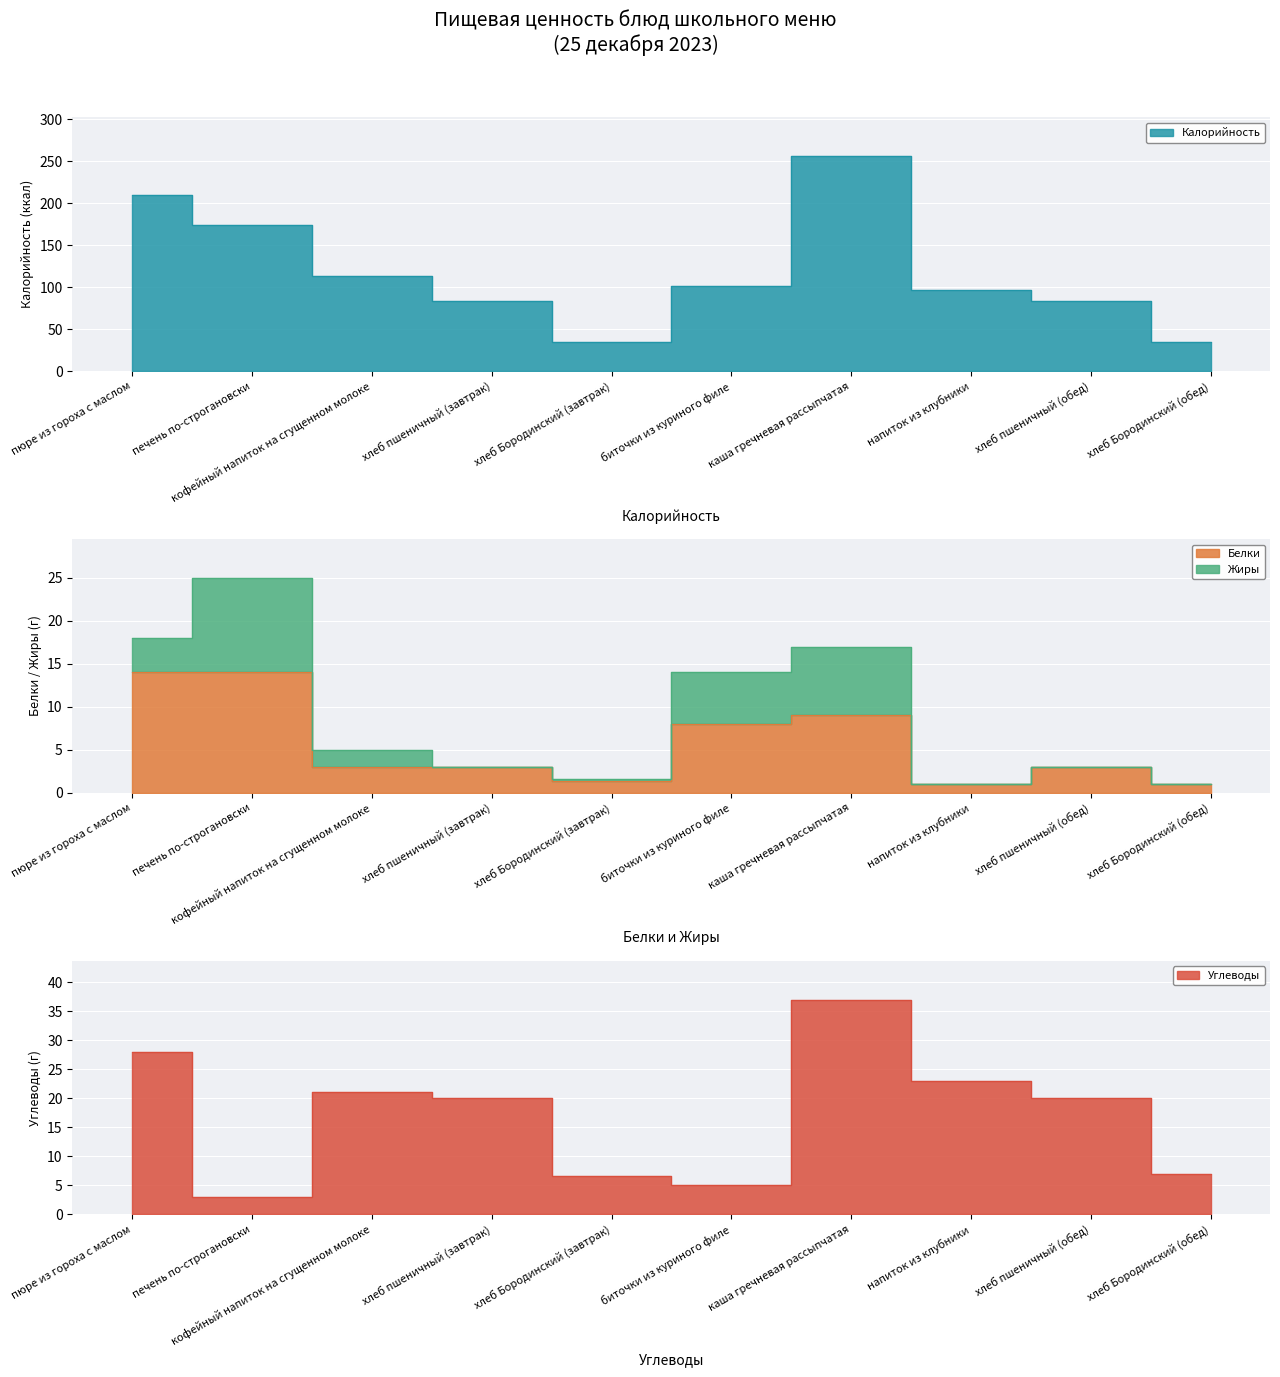

Between кофейный напиток на сгущенном молоке and печень по-строгановски, which is larger?

печень по-строгановски